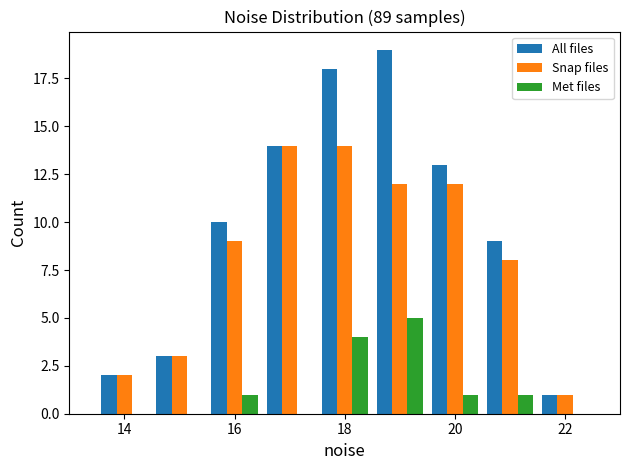

In the All files series, which range on the x-axis has the tallest bar?

18.5 to 19.5